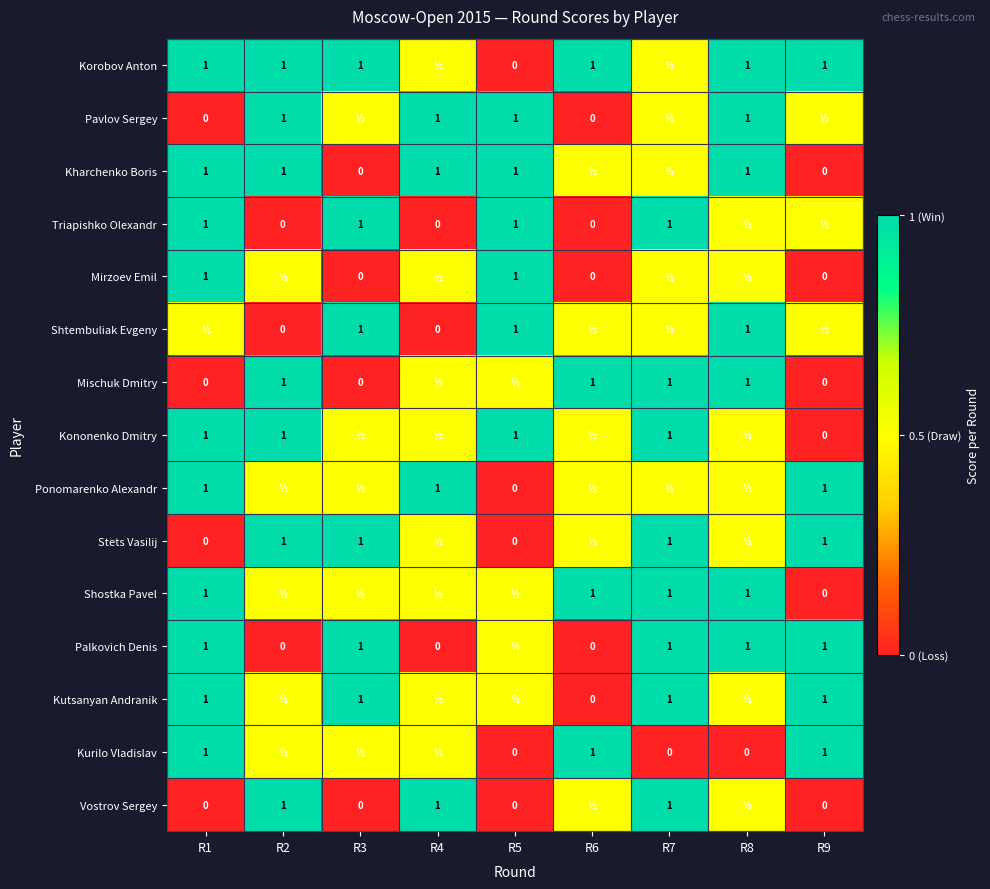

Between R2 and R1, which is larger?

R2